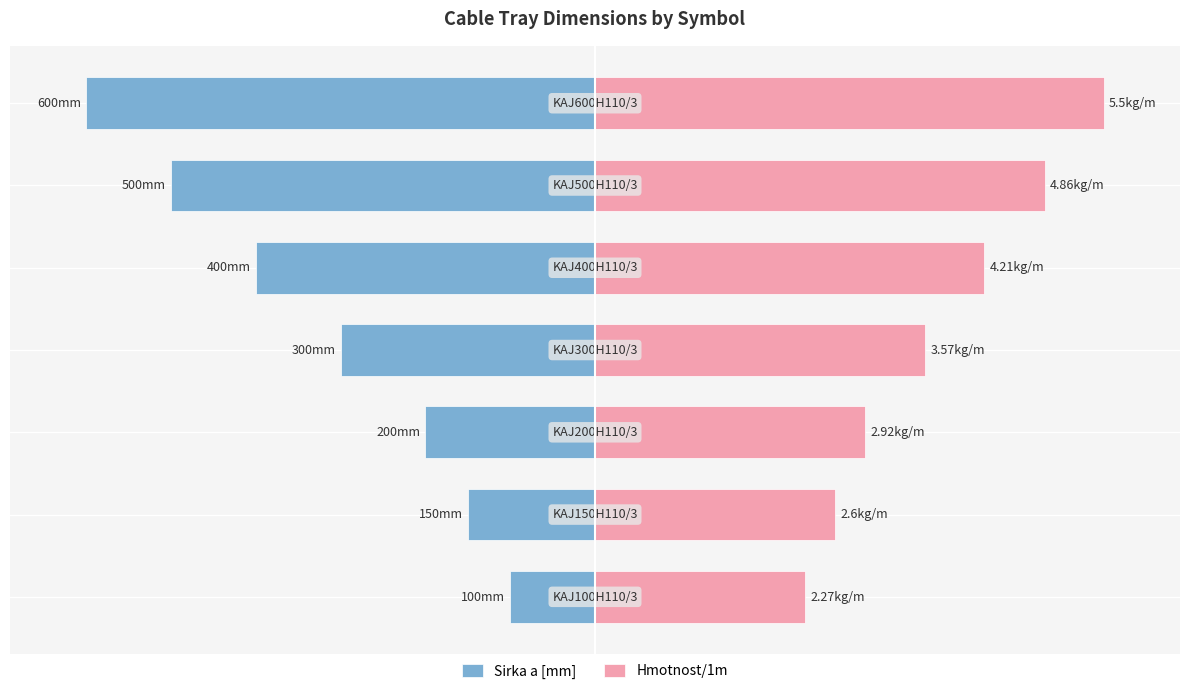

Between 0 and 6, which series saw the biggest shift?

Sirka a [mm]